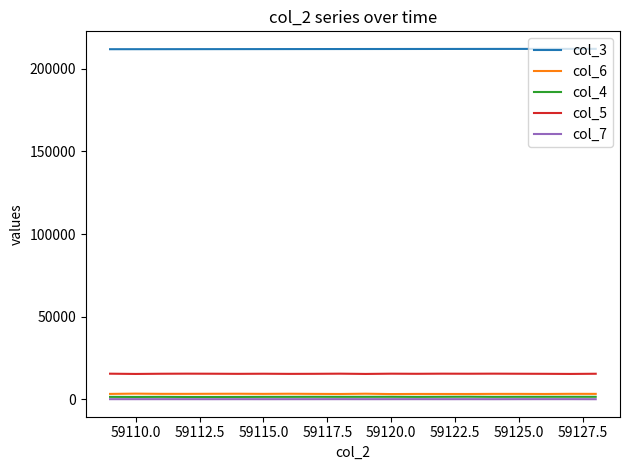

Which series has the largest total across all categories?

col_3